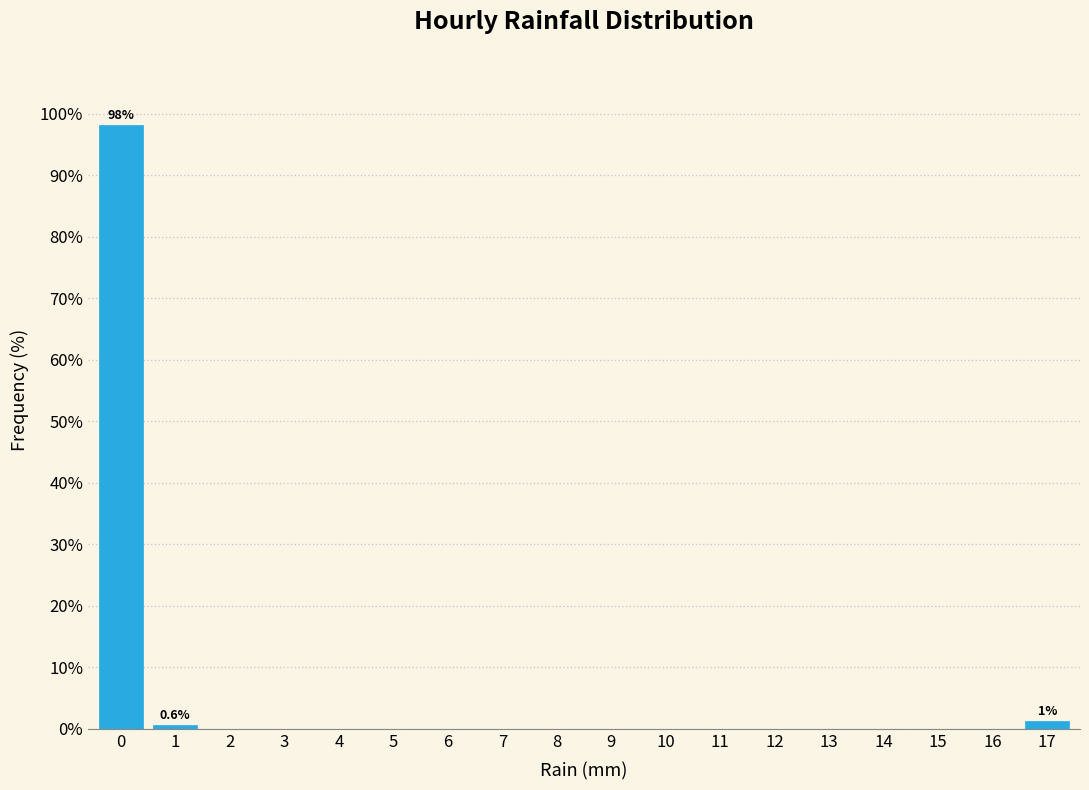

Over which range of the x-axis is the bar tallest?

-0.5 to 0.5